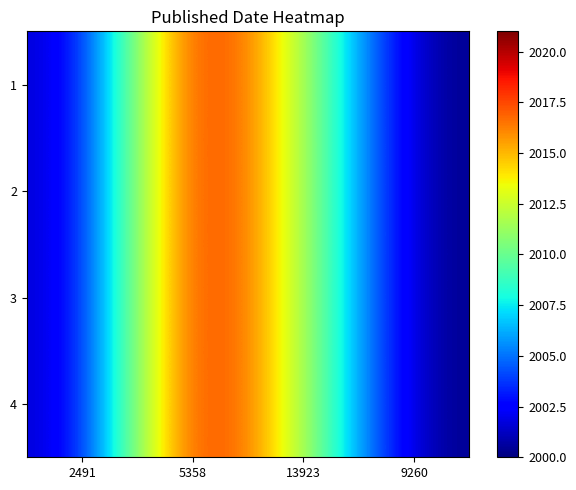

At 5358, list the series in order from largest to smallest.

1, 2, 3, 4